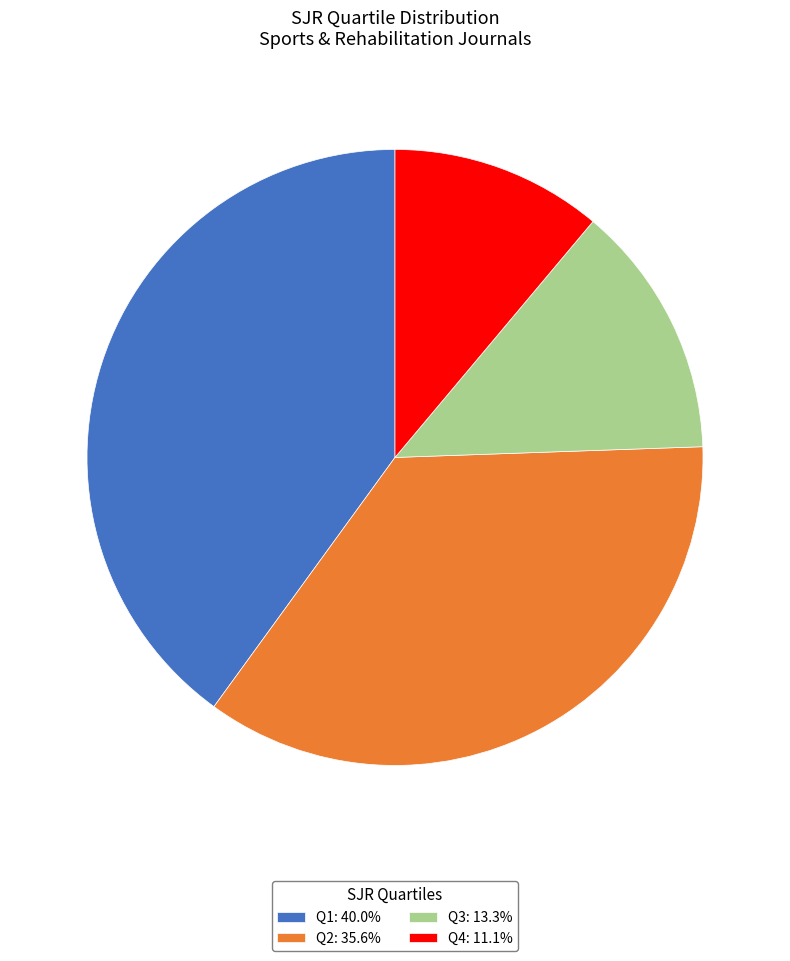

Count the number of slices in the pie.

4